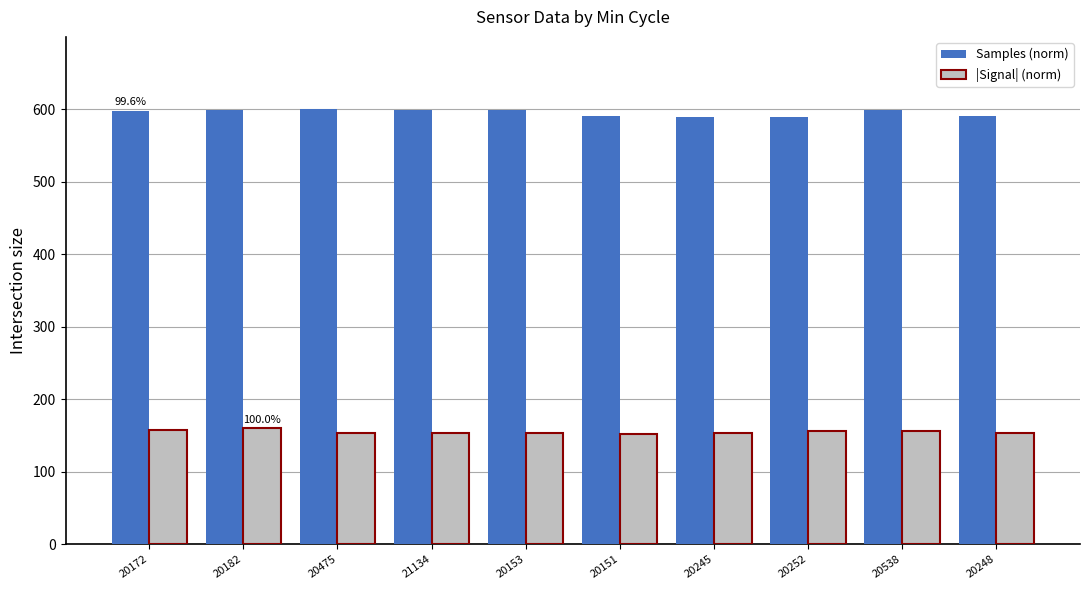

True or false: Samples (norm) has a value of 599.7 at 20182.

True